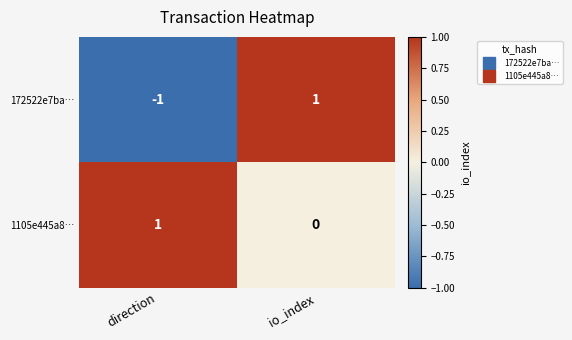

What is the total value across all series at io_index?

1